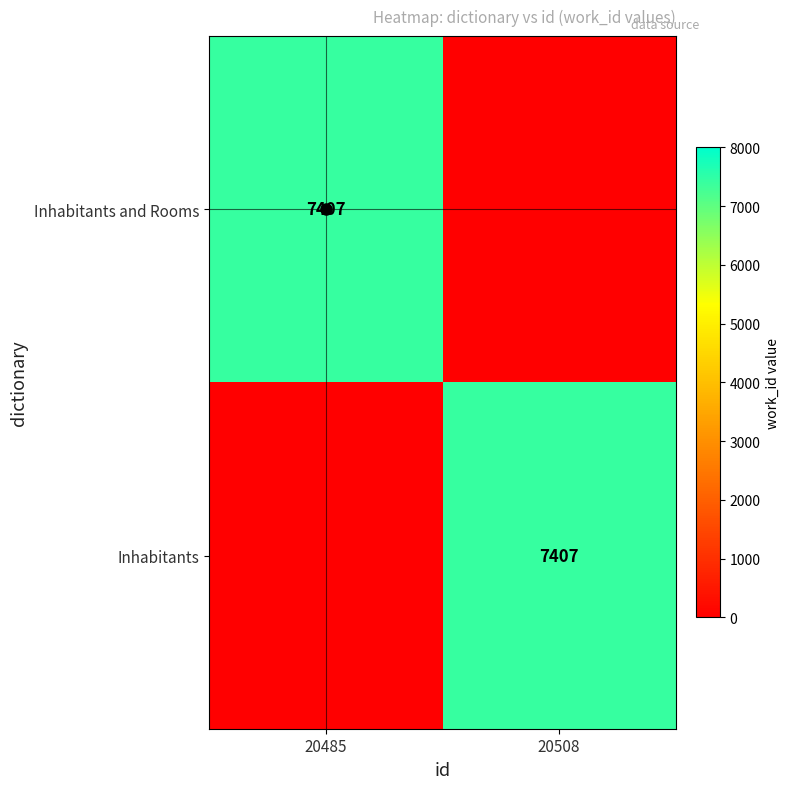

Rank the series by their maximum value, from highest to lowest.

Inhabitants and Rooms, Inhabitants